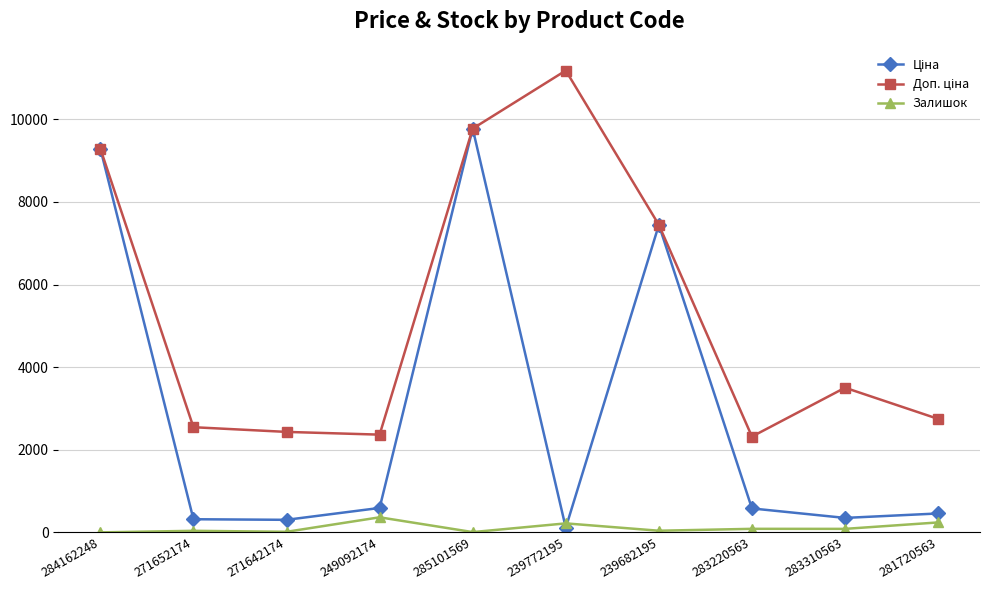

At how many categories does at least one series exceed 6052?

4